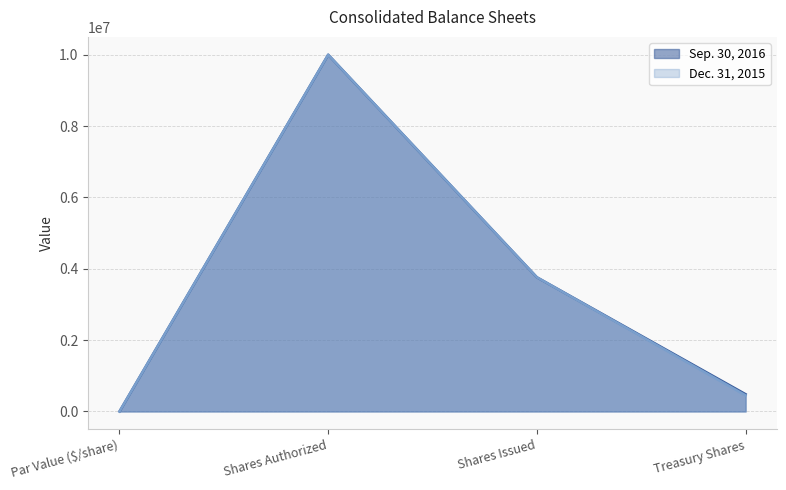

True or false: Dec. 31, 2015 and Sep. 30, 2016 cross at least once.

False